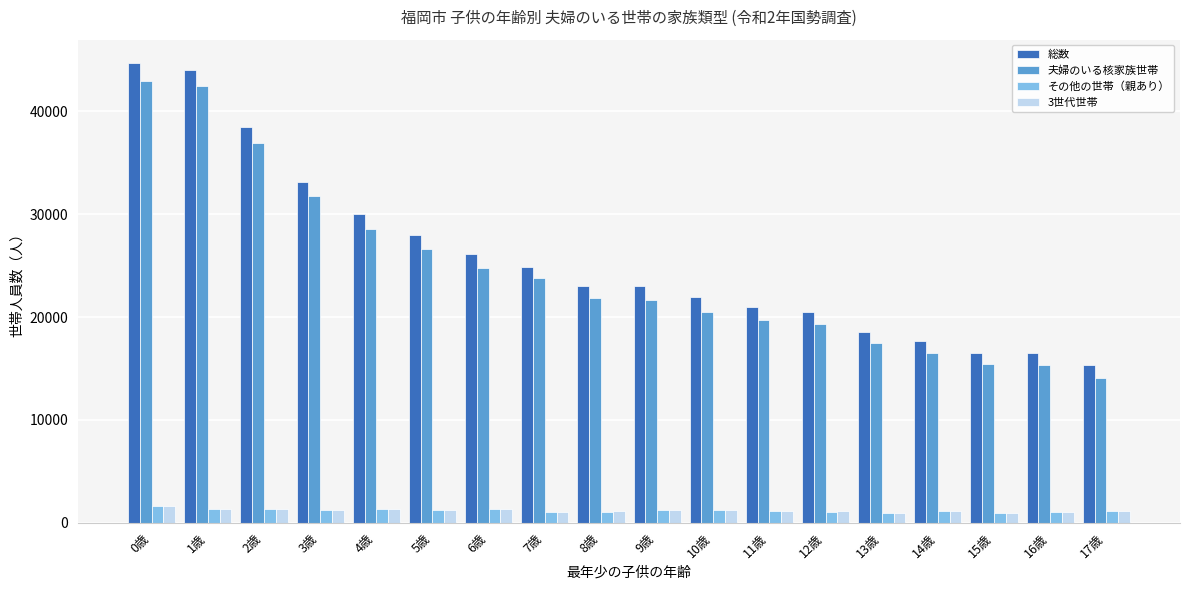

At which label does 夫婦のいる核家族世帯 reach its peak?

0歳